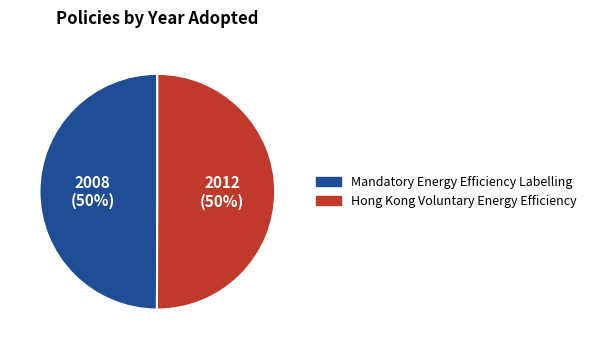

Combined, do Hong Kong Voluntary Energy Efficiency and Mandatory Energy Efficiency Labelling account for over 50%?

Yes